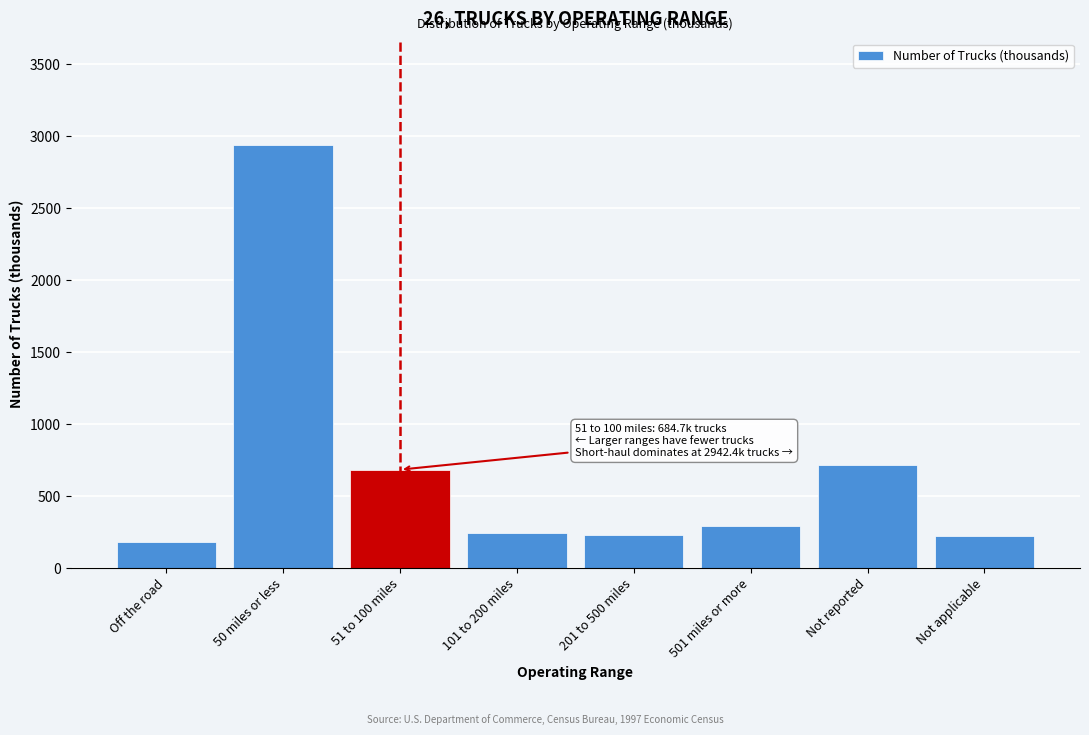

Is it true that the value at 51 to 100 miles is 919.6?

False